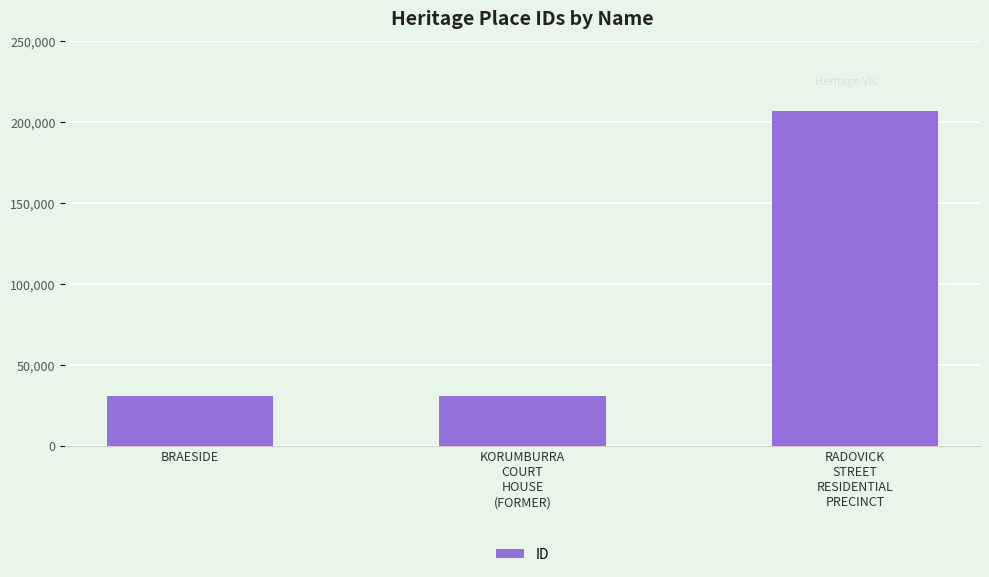

What is the maximum value shown in the chart?

206932